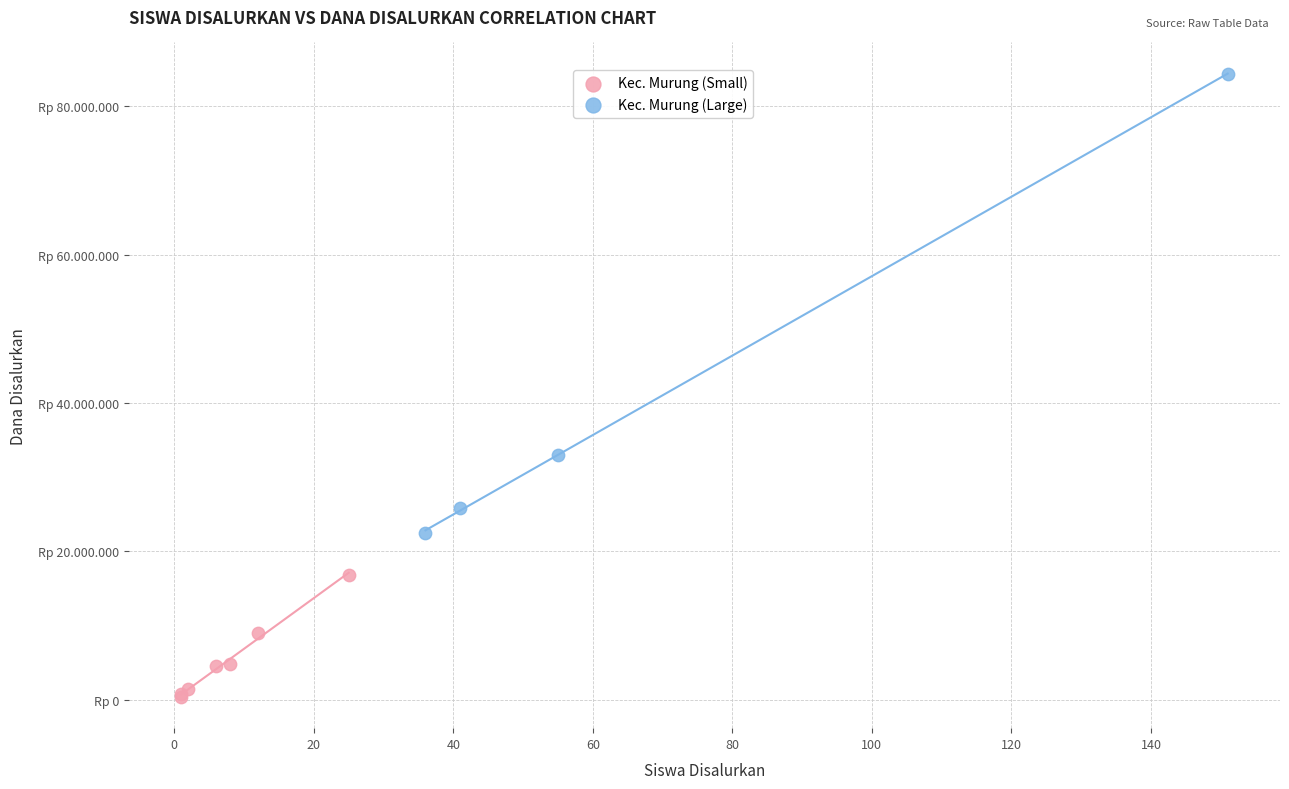

Which series contains the lowest Y value?

Kec. Murung (Small)